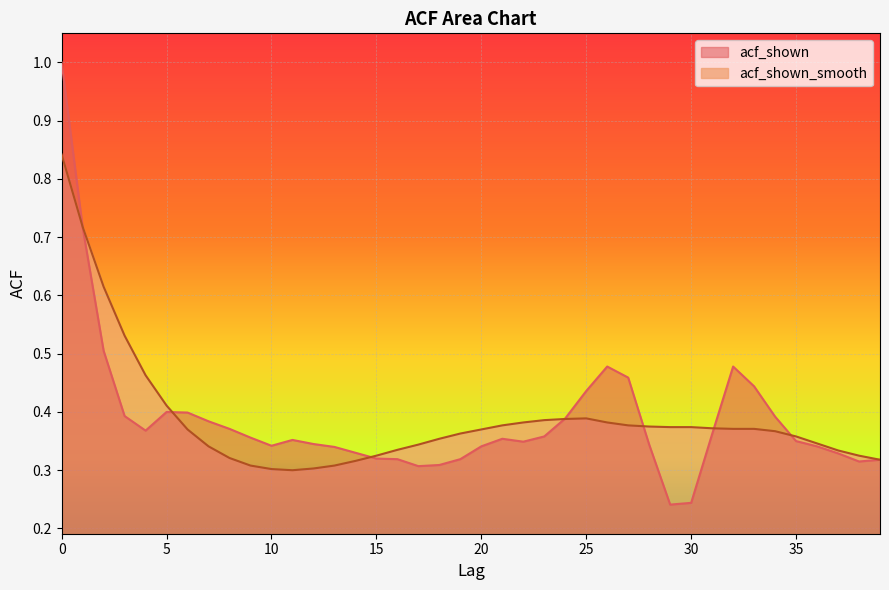

Where is the first local minimum for acf_shown_smooth?

11